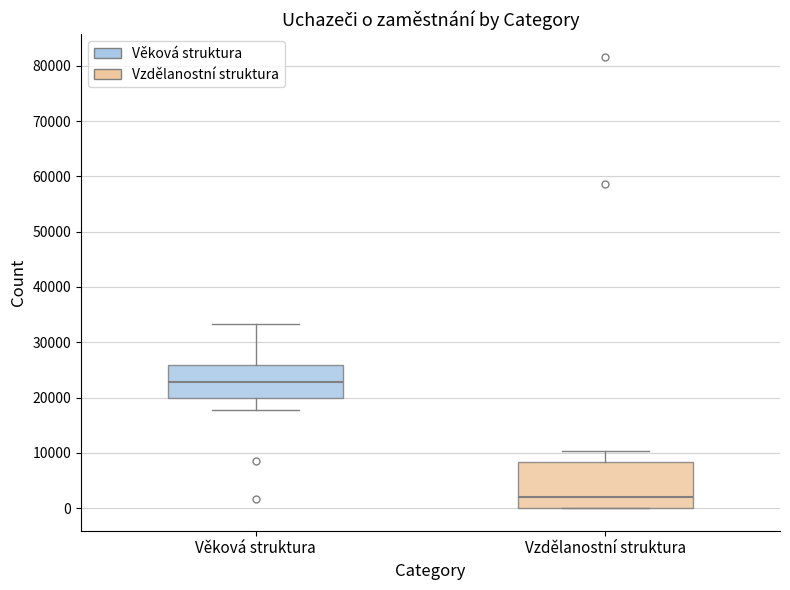

Comparing the boxes themselves (not the whiskers), which one is the tallest?

Vzdělanostní struktura